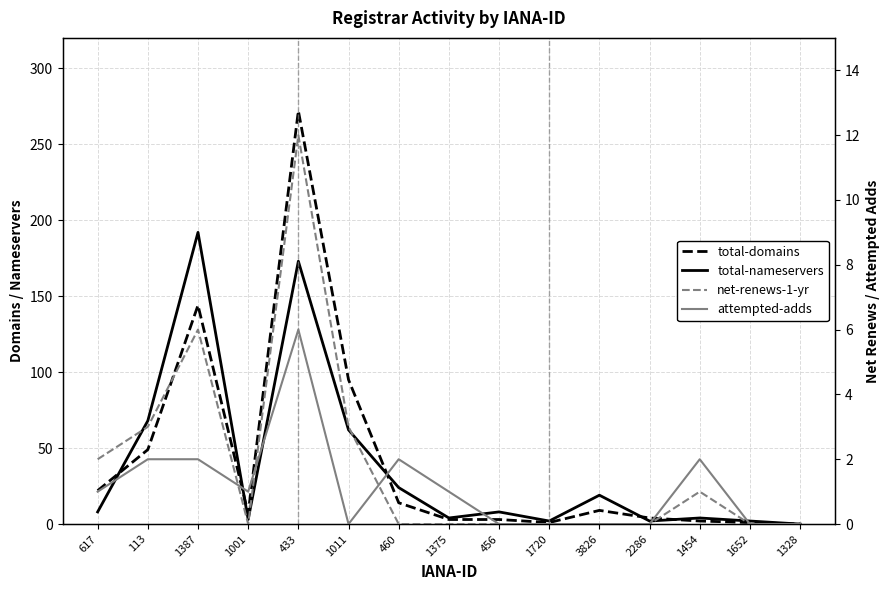

What is the label of the 9th point from the right?

460